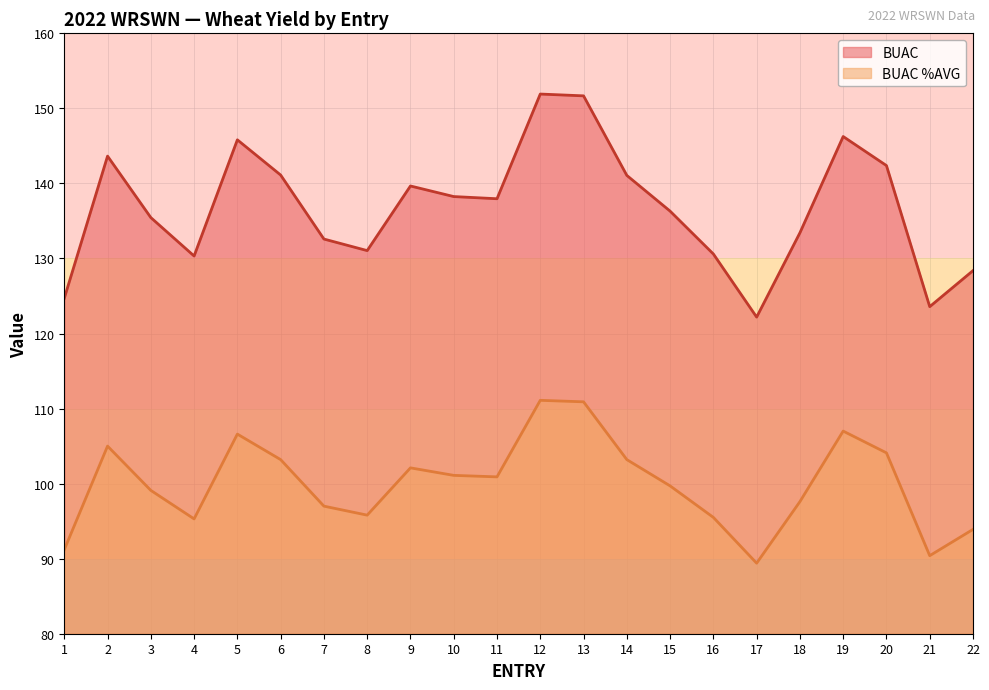

What is the difference between the maximum and minimum values in the BUAC %AVG (line) series?

21.7